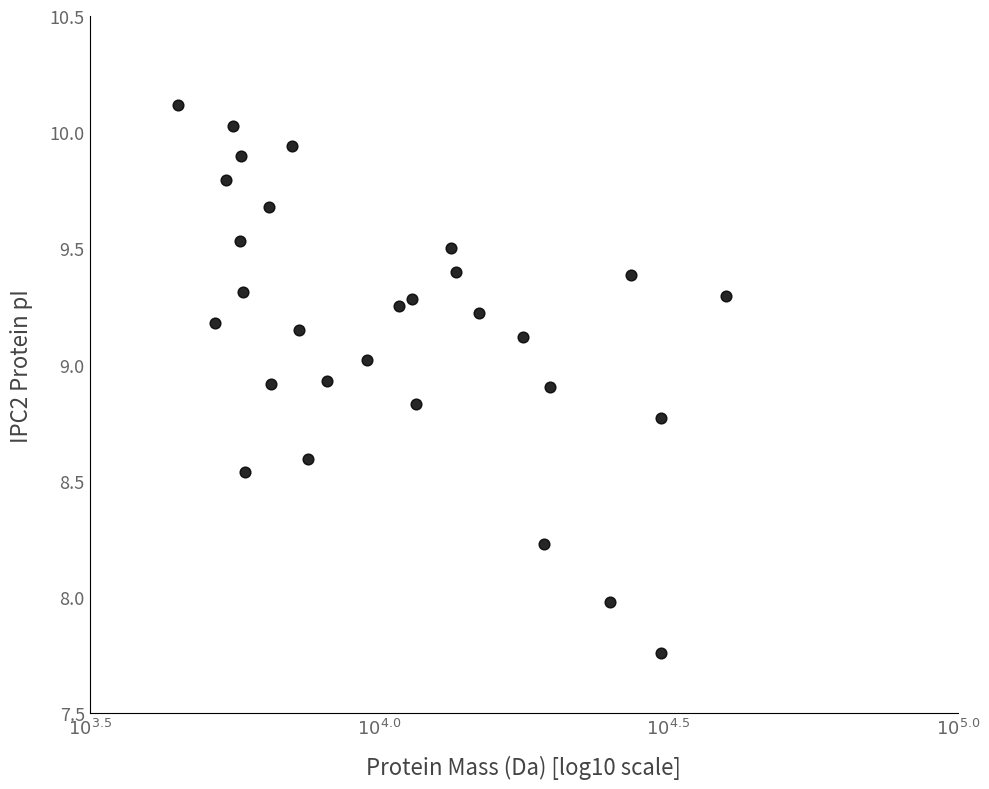

What is the range of X values (max minus min)?

0.9